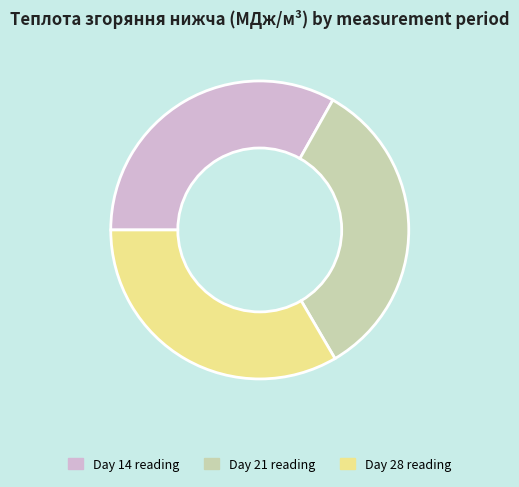

What is the ratio of the value at Day 28 reading to the value at Day 21 reading?

1.0